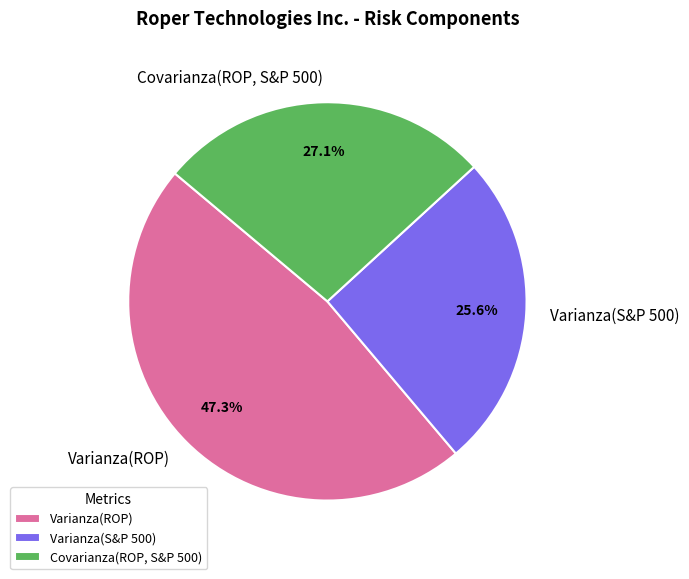

True or false: Varianza(S&P 500) accounts for 40% of the total.

False